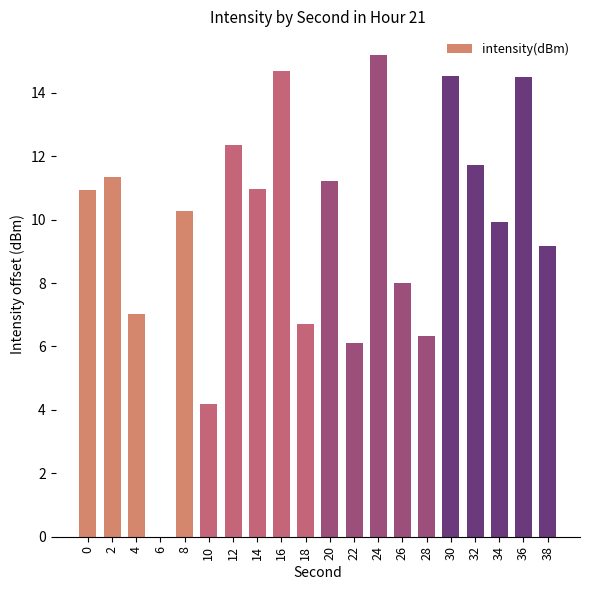

What is the average value?

9.8